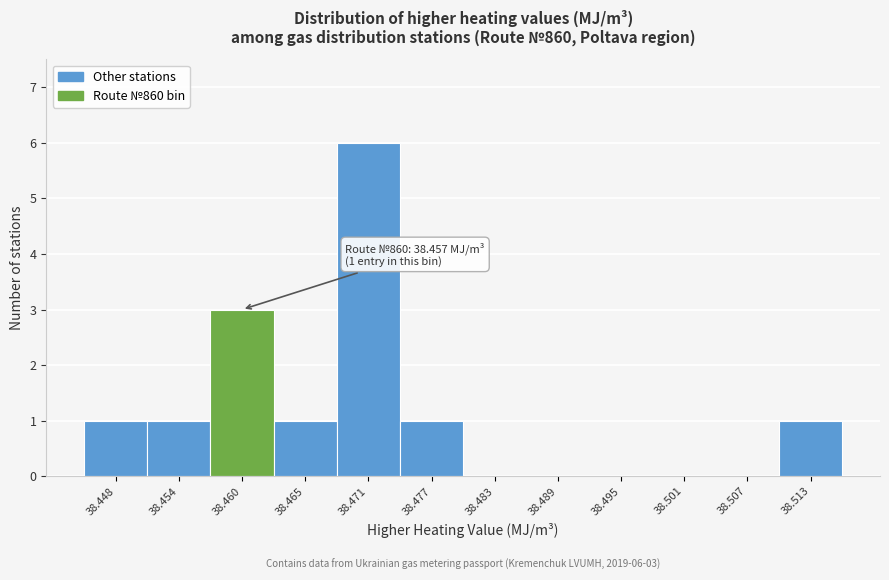

Over which range of the x-axis is the bar tallest?

38.468 to 38.474